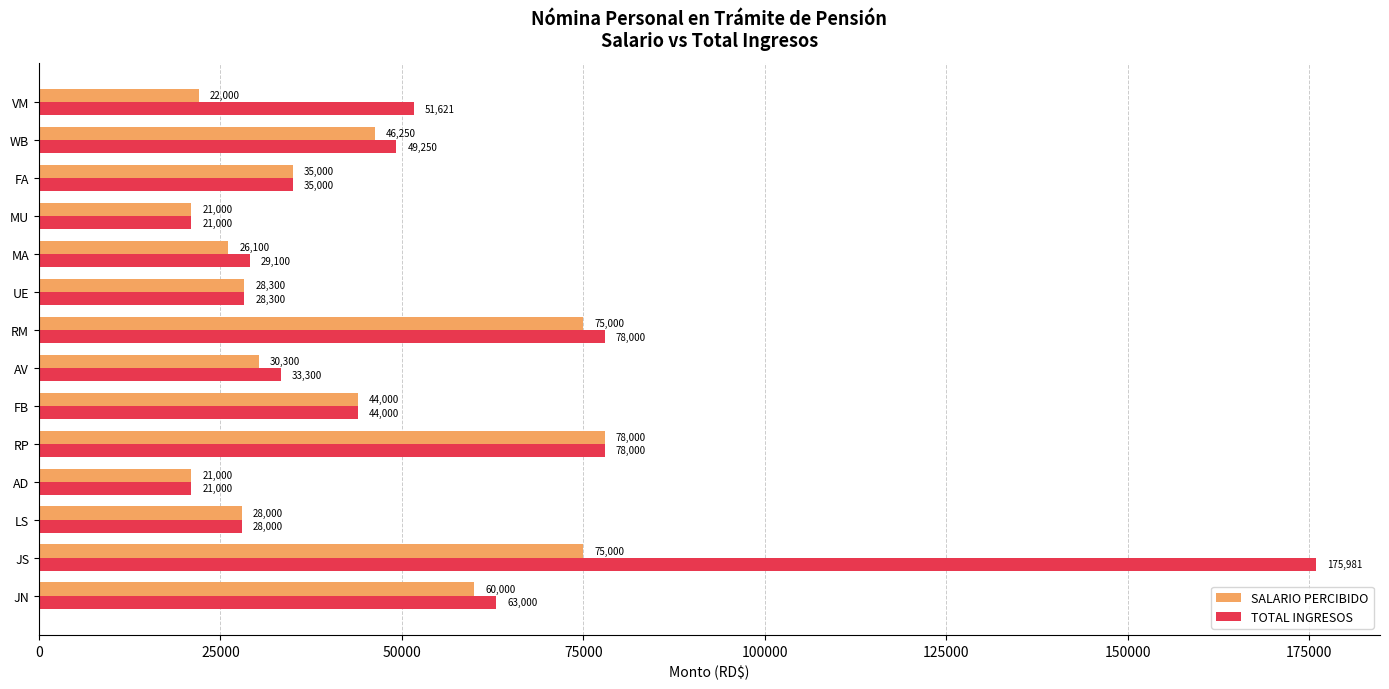

At how many categories does at least one series exceed 40572?

7